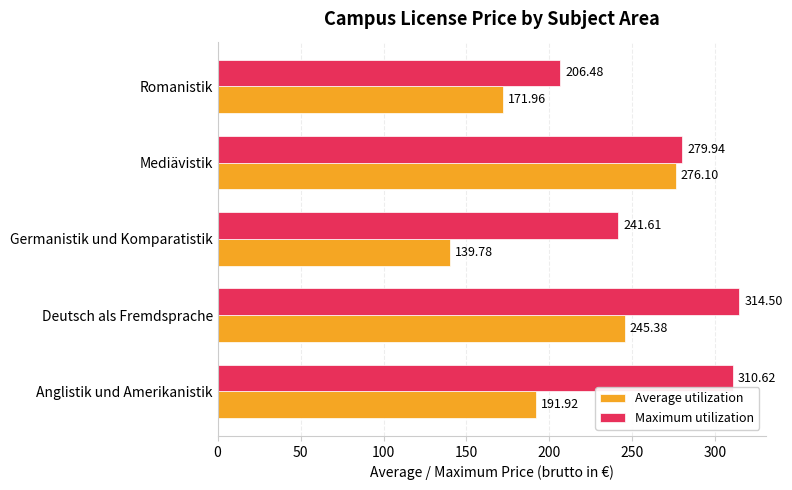

What is the sum of the Maximum utilization values at Romanistik and Germanistik und Komparatistik?

448.1